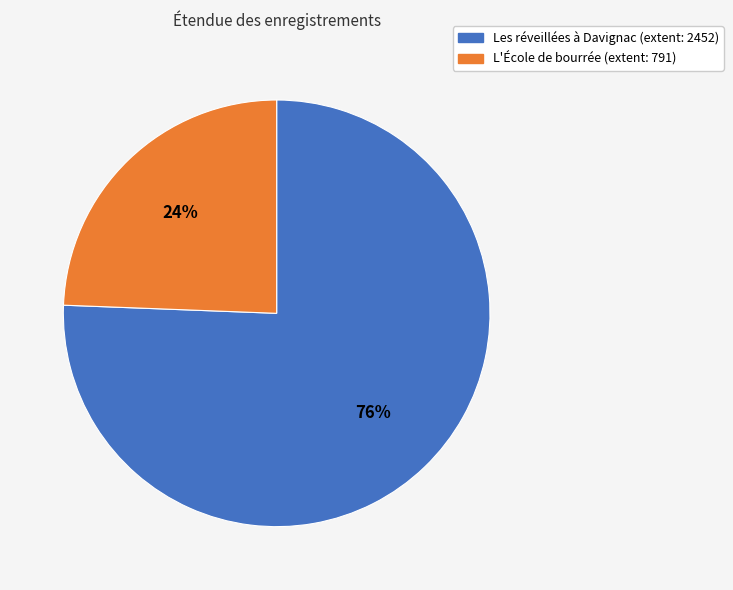

Which category accounts for the majority?

Les réveillées à Davignac (extent: 2452)